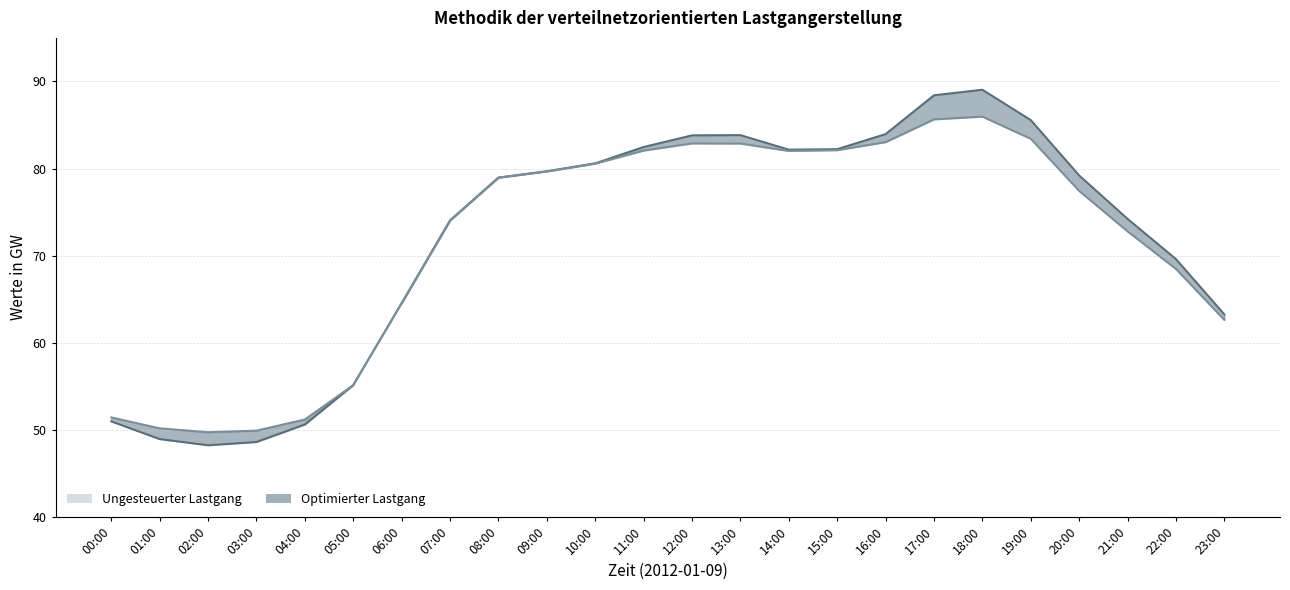

How many lines are shown in the chart?

2